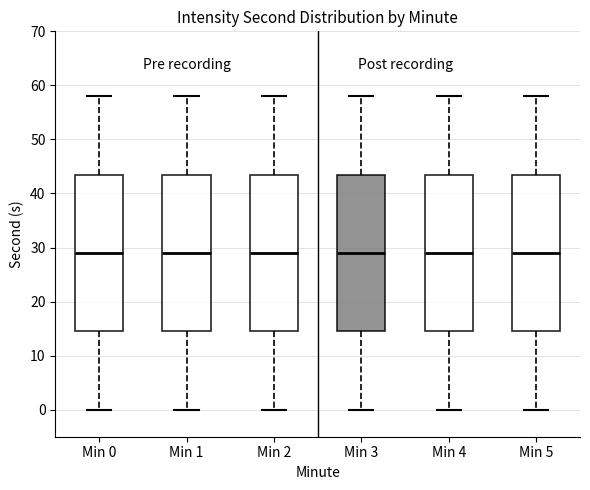

Reading left to right, read every box against the y-axis: the position of its median line, the range the box covers, and the ends of its whiskers. The values are not printed on the chart, so give them approximately, as read against the axis.

Min 0: median 29, box 15 to 44, whiskers 0 to 58
Min 1: median 29, box 15 to 44, whiskers 0 to 58
Min 2: median 29, box 15 to 44, whiskers 0 to 58
Min 3: median 29, box 15 to 44, whiskers 0 to 58
Min 4: median 29, box 15 to 44, whiskers 0 to 58
Min 5: median 29, box 15 to 44, whiskers 0 to 58